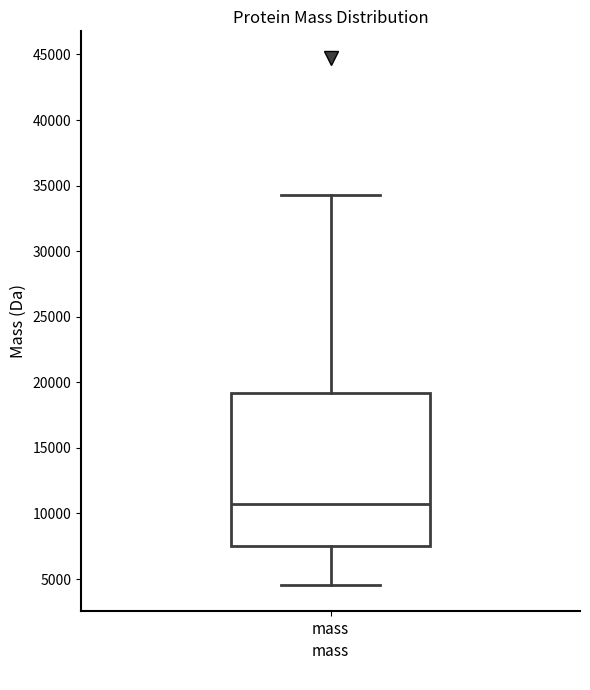

Where is the upper edge of the box for mass on the y-axis? The values are not printed on the chart, so give them approximately, as read against the axis.

19000